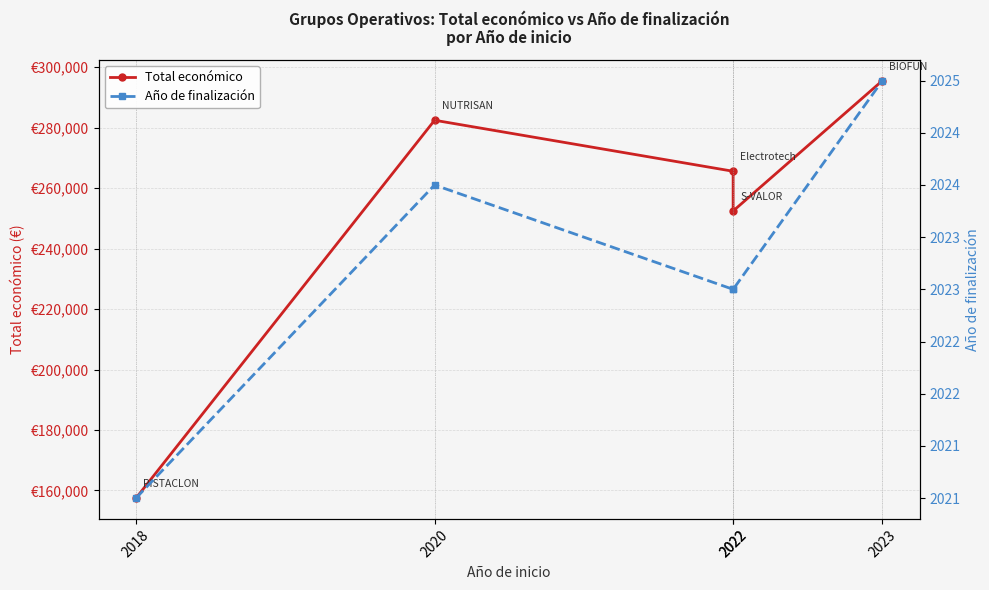

What is the difference between the second highest and second lowest values in the Año de finalización series?

1